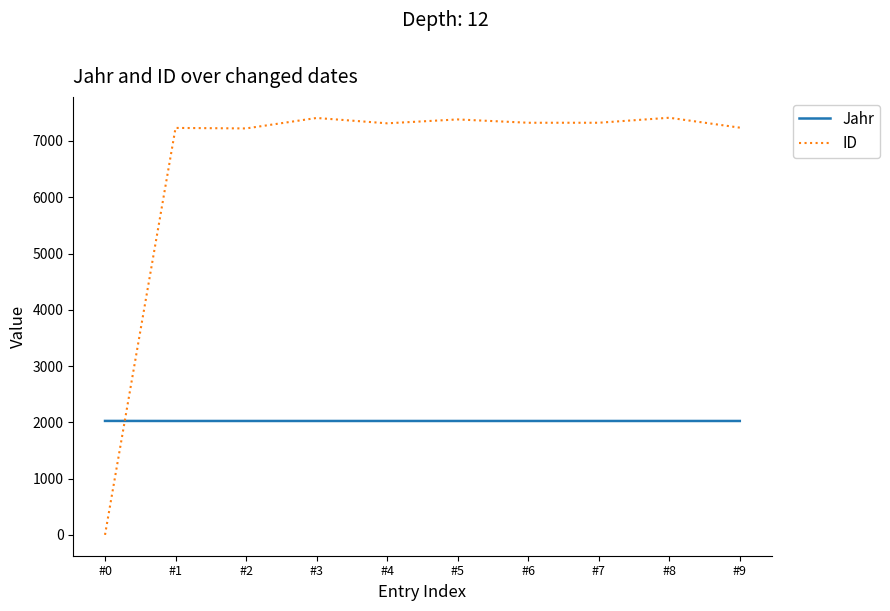

What are all the series names shown in the legend?

Jahr, ID